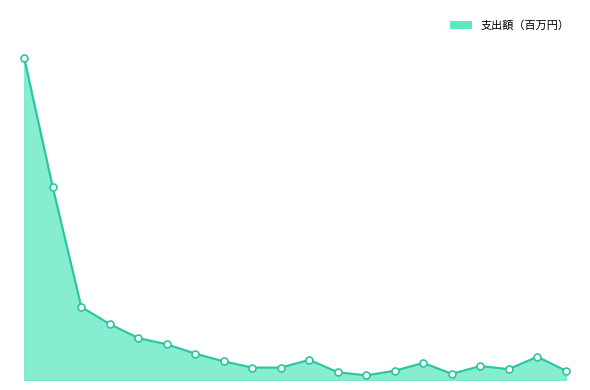

Is this an area chart (filled region under the line)?

Yes